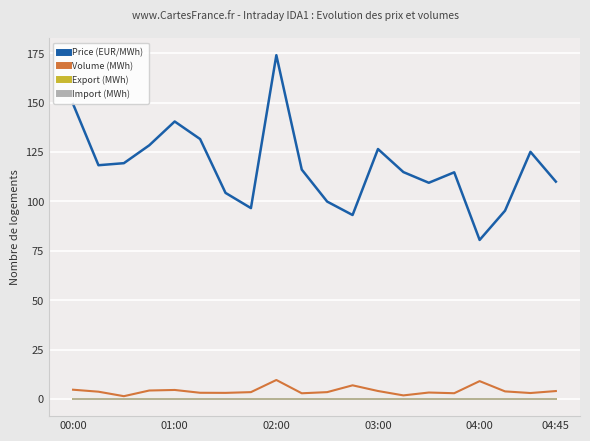

Does the chart have visible grid lines?

Yes